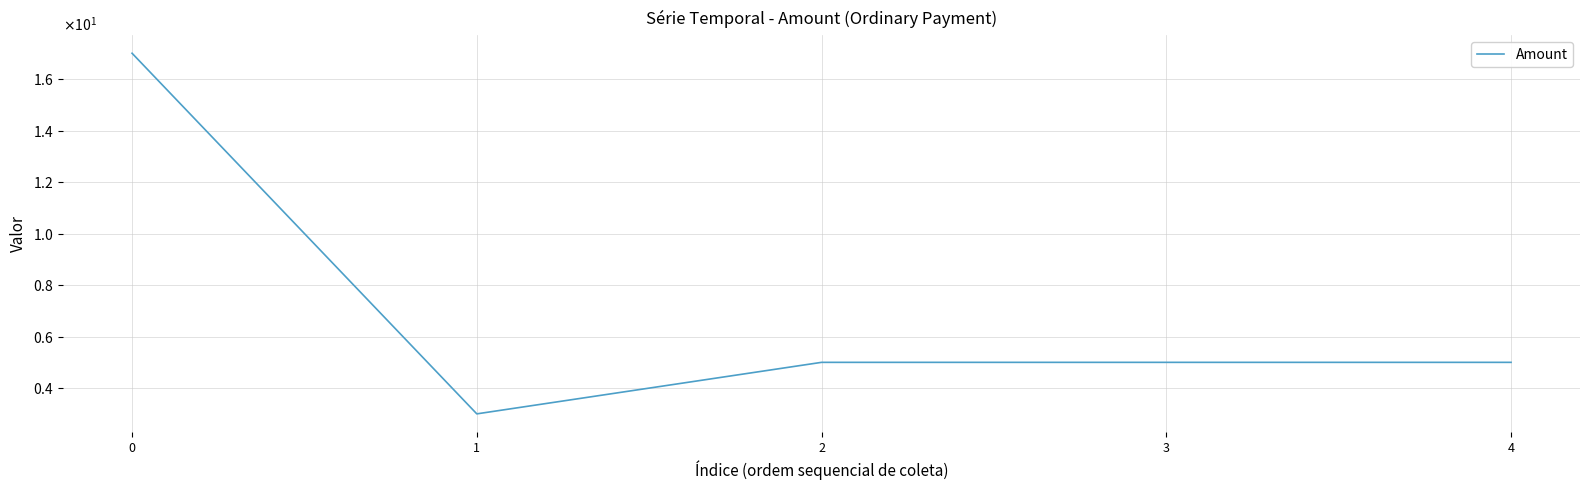

Reading right to left, what are all the values shown in this chart?

4=5	3=5	2=5	1=3	0=17